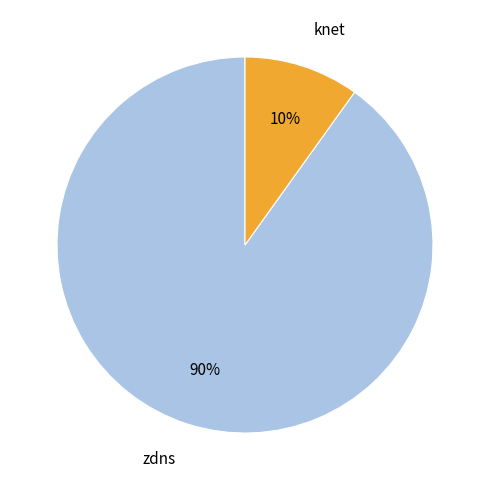

The zdns slice represents 99% of the pie. True or false?

False